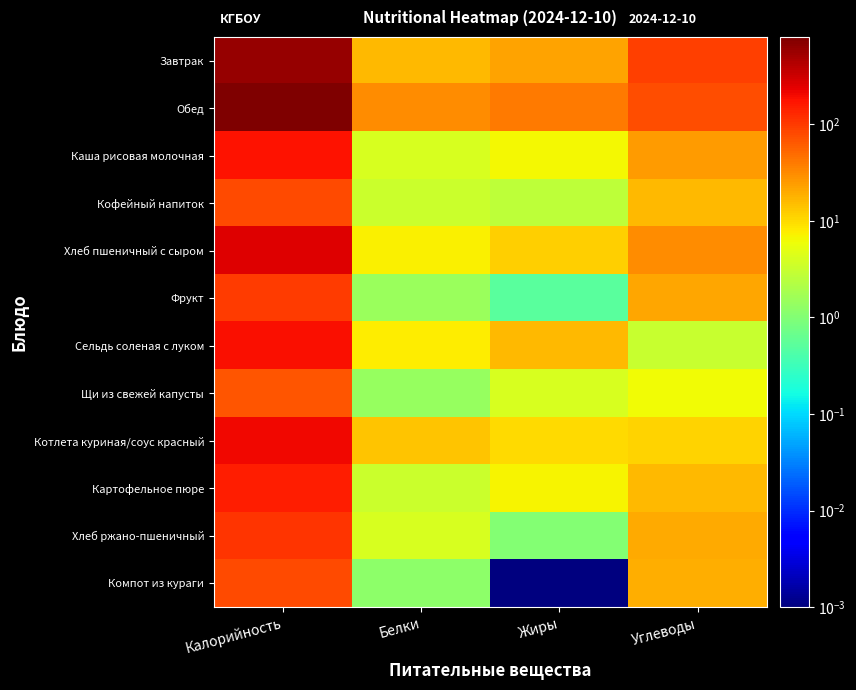

Which series changed the most between Калорийность and Белки?

Обед